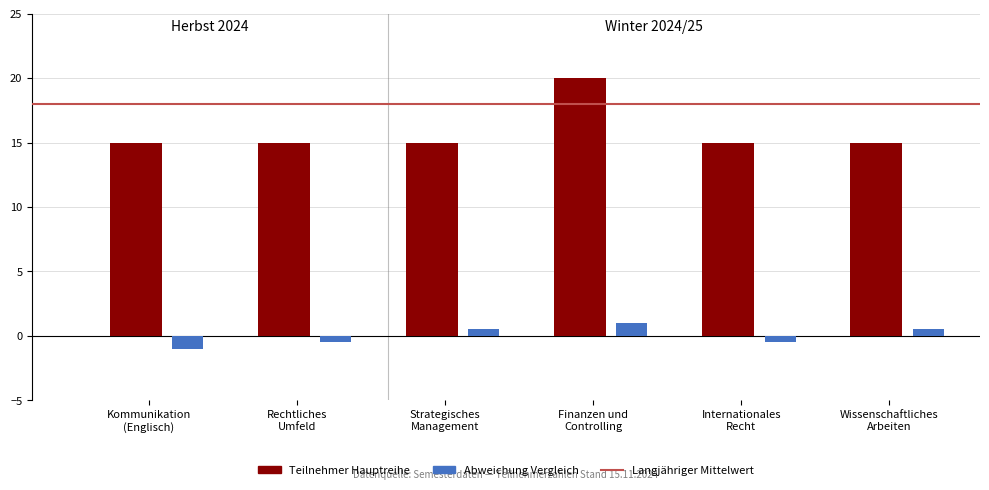

What is the minimum value shown in the chart?

-1.0